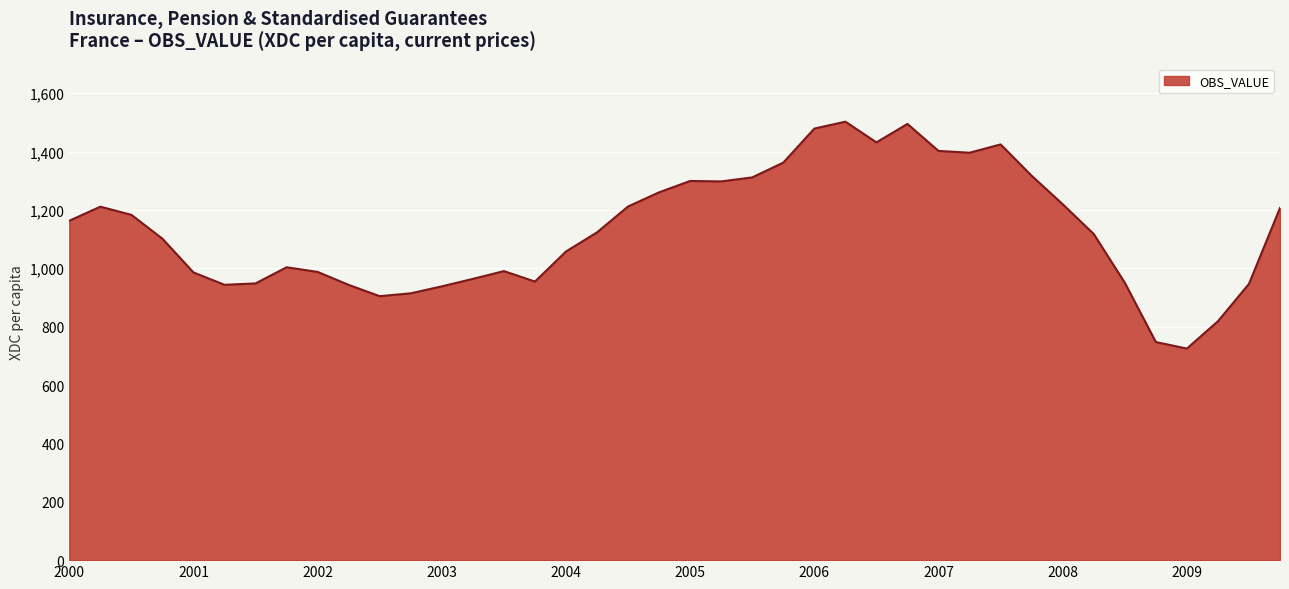

What is the smallest value displayed?

724.9